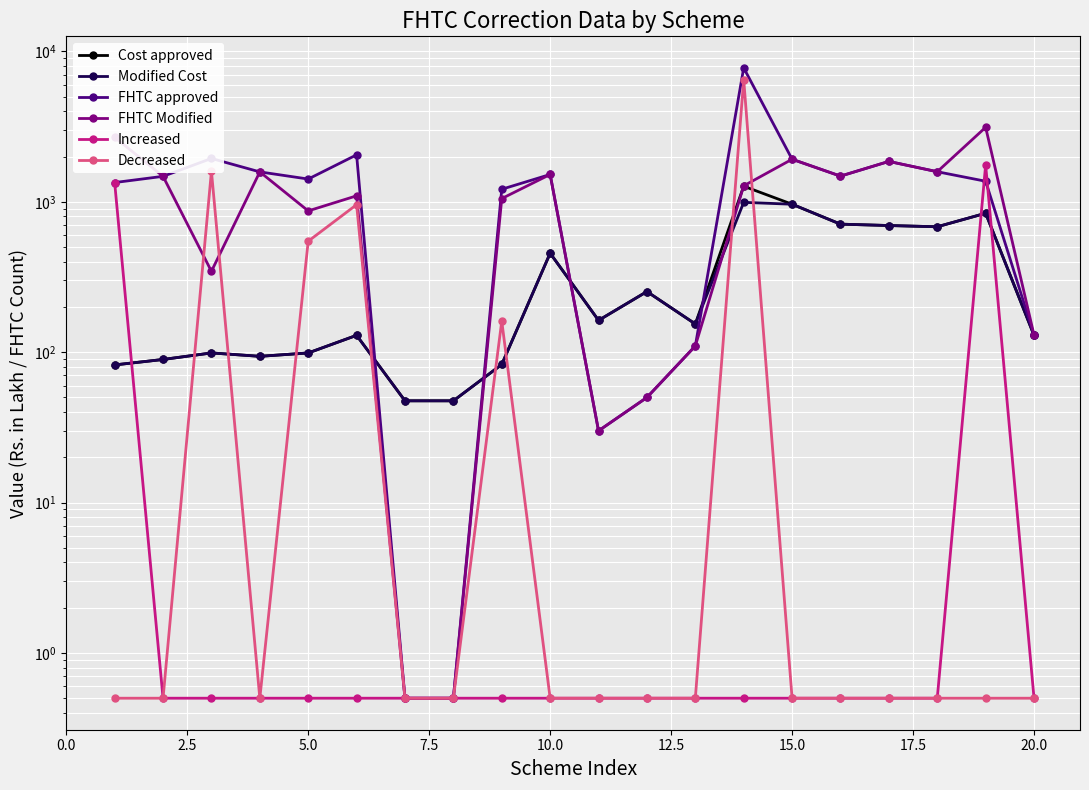

At 2.5, list the series in order from largest to smallest.

FHTC approved, FHTC Modified, Cost approved, Modified Cost, Increased, Decreased